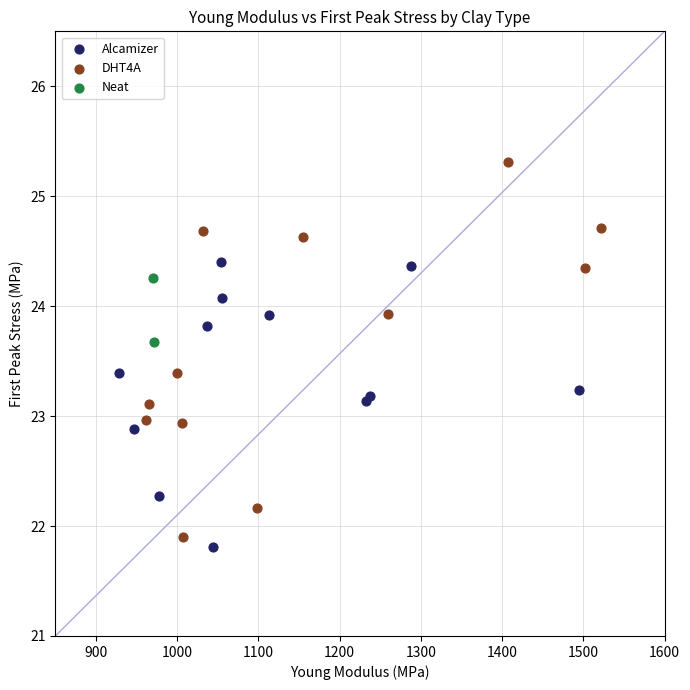

Which series reaches the minimum Y coordinate?

Alcamizer